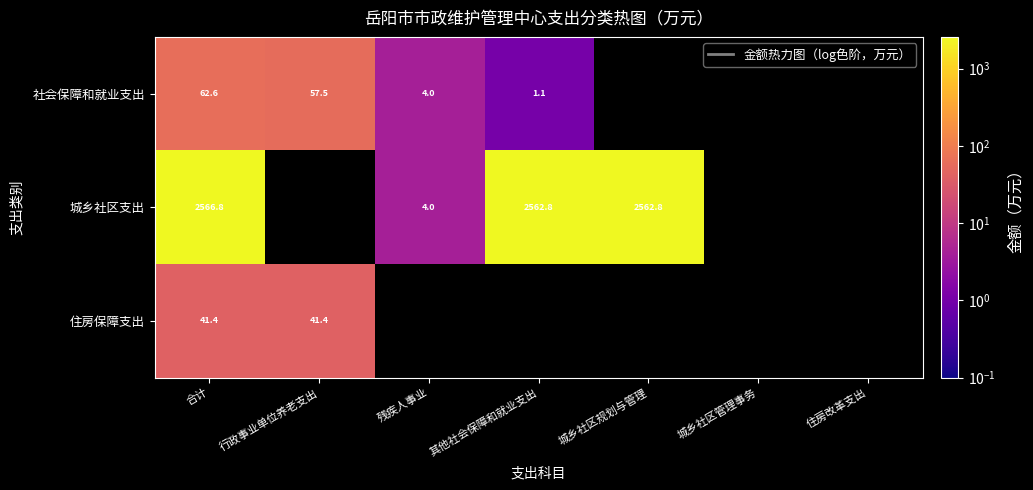

What is the smallest value displayed?

1.1